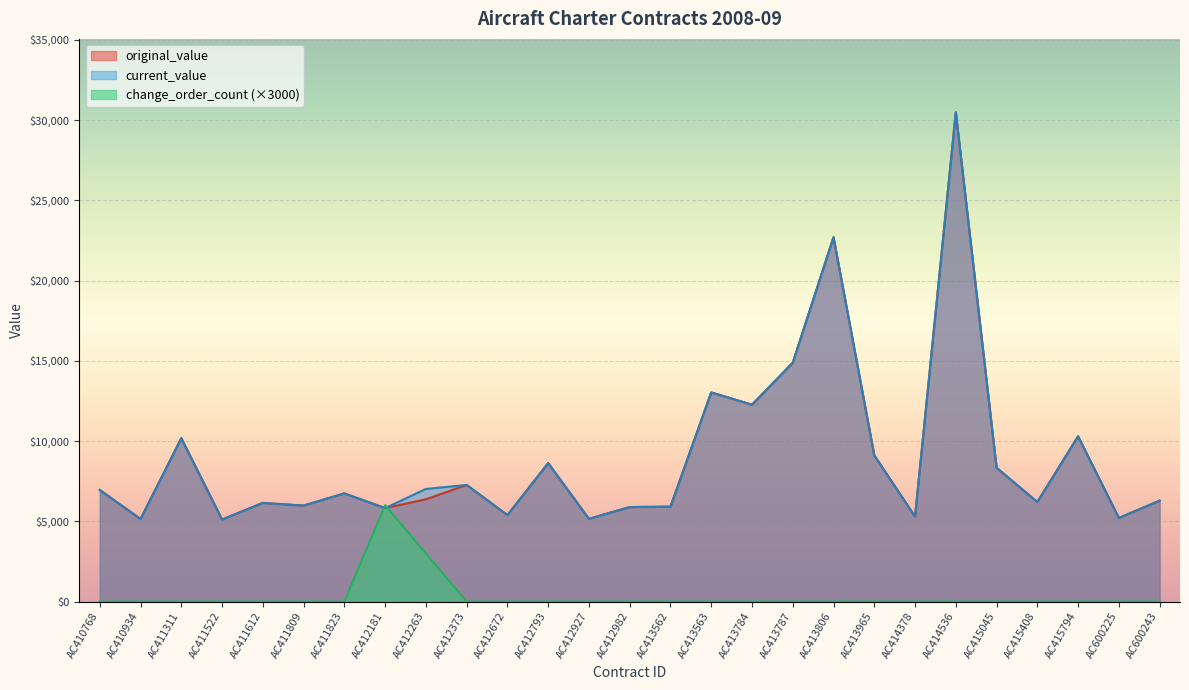

What is the highest value of the change_order_count series?

6000.0